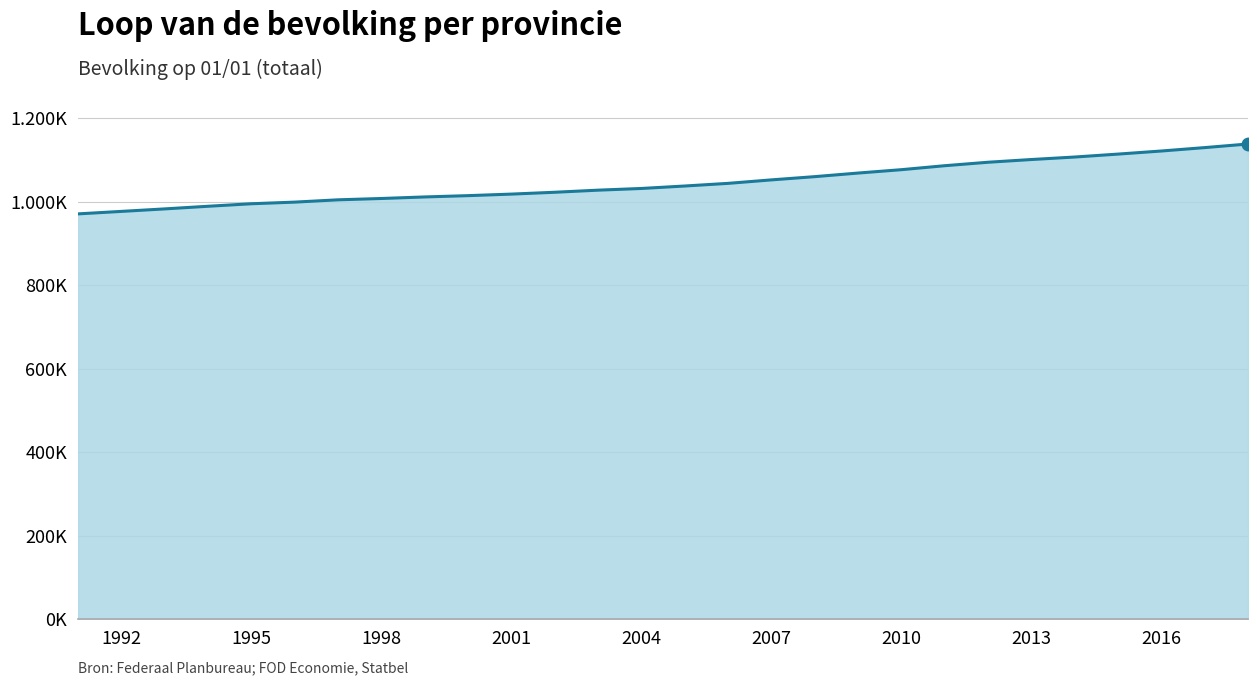

Is this an area chart (filled region under the line)?

Yes